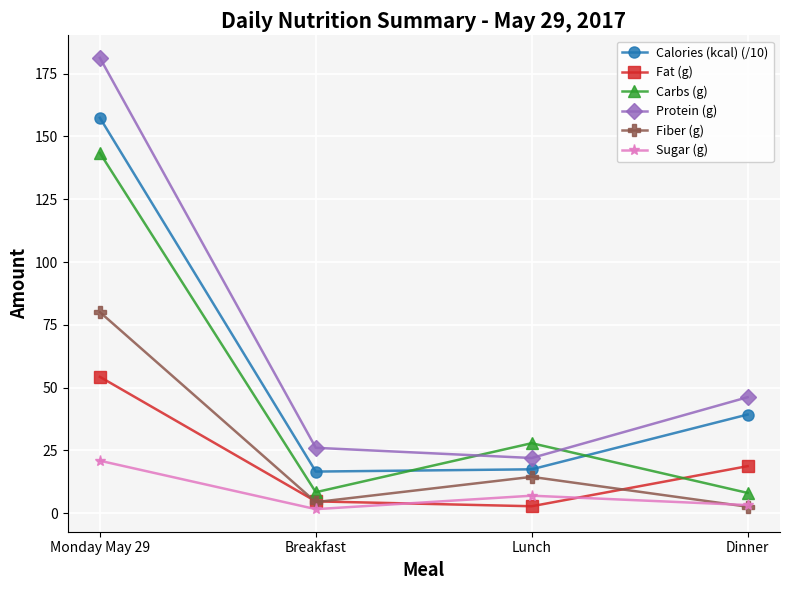

List the series in order of their peak value, lowest first.

Sugar (g), Fat (g), Fiber (g), Carbs (g), Calories (kcal) (/10), Protein (g)